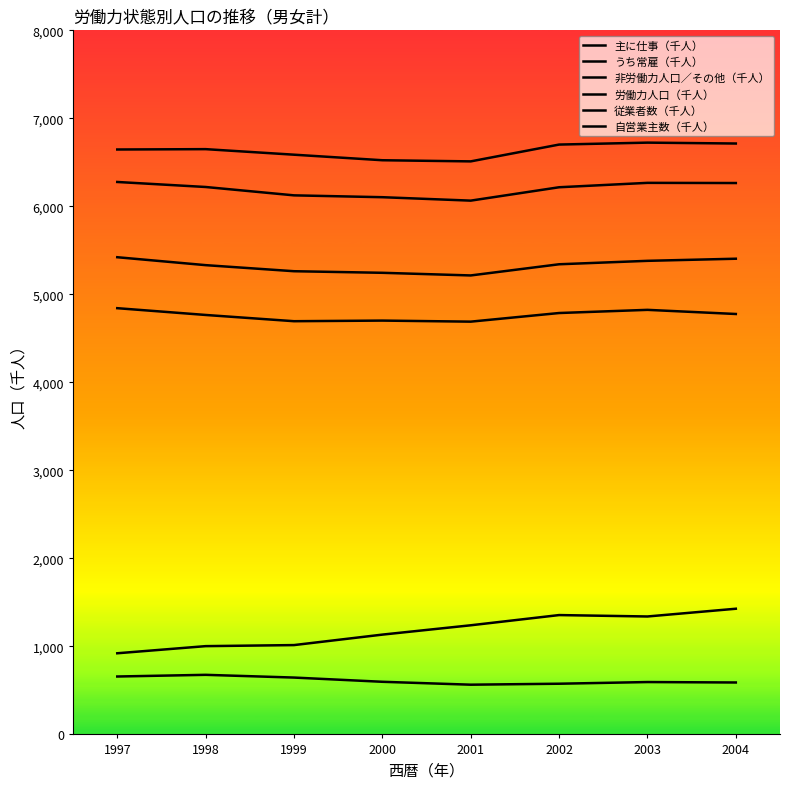

True or false: 労働力人口（千人） and 非労働力人口／その他（千人） intersect in this chart.

False